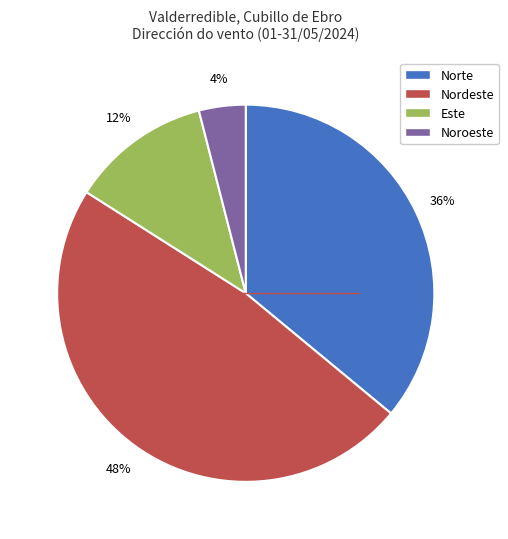

How many slices are in this pie chart?

4